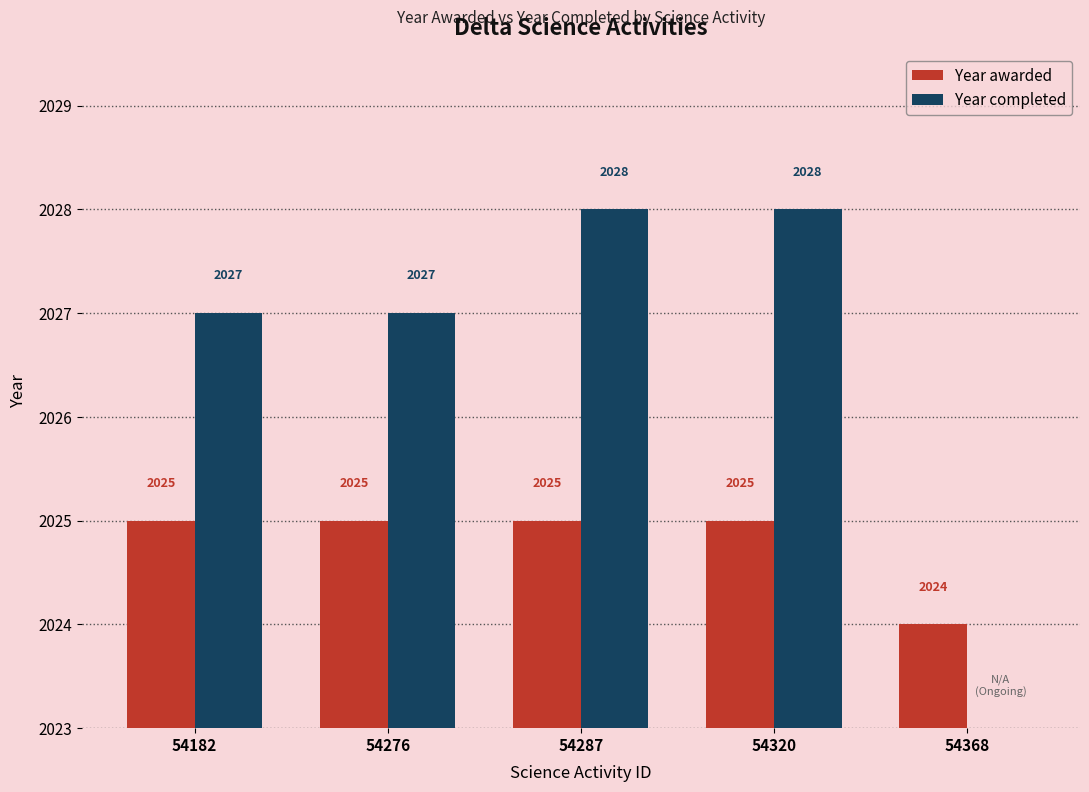

True or false: Year completed has a value of 3430 at 54320.

False